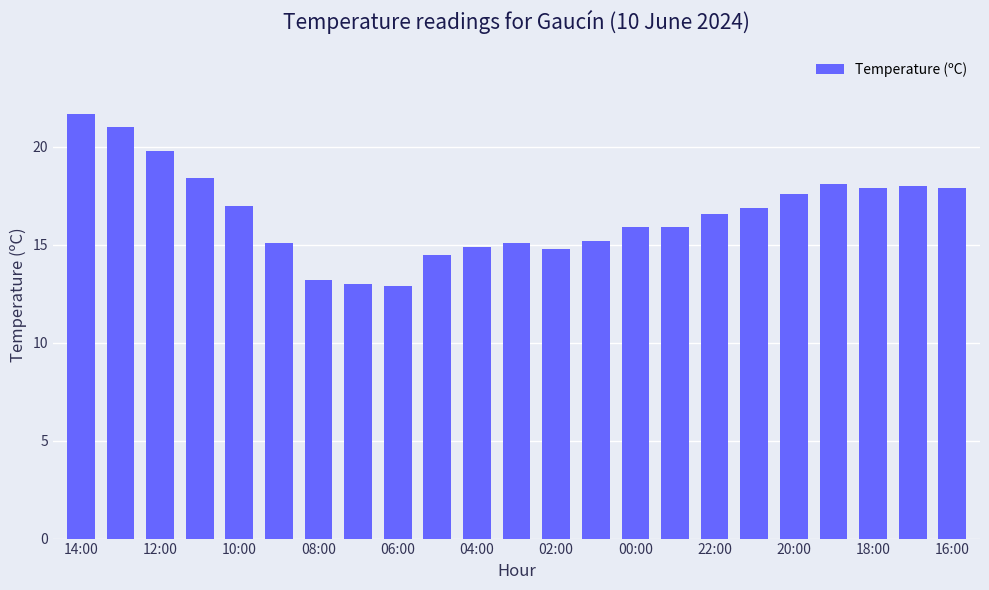

What is the value of the 16th bar from the left?

15.9